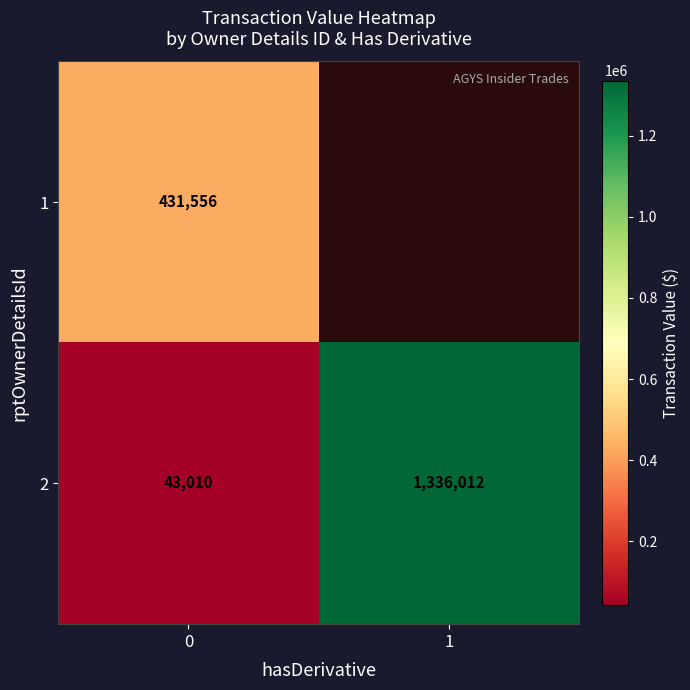

Count the 2 values in the range 43010 to 1336012.

2